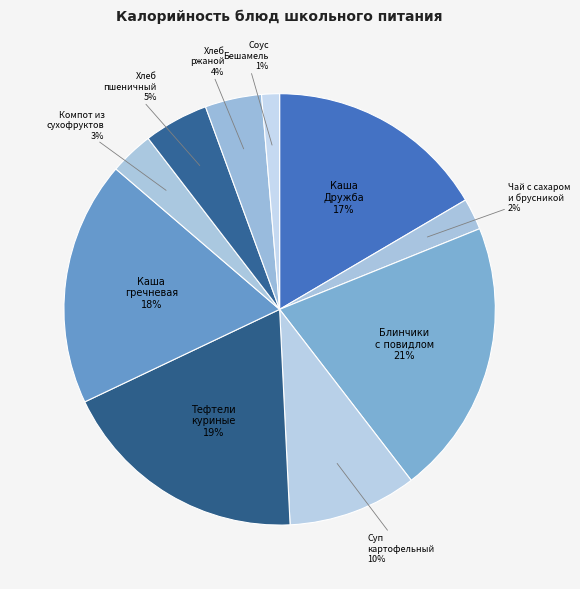

How many slices are in this pie chart?

10